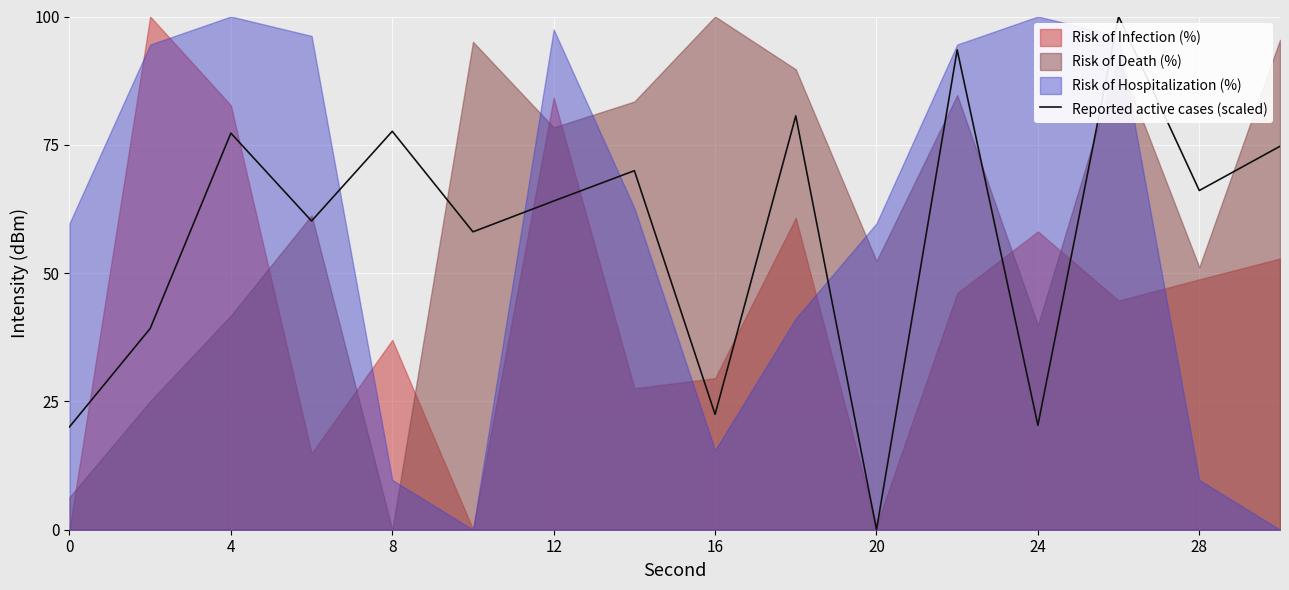

What is the highest value of the Reported active cases (scaled) series?

100.0